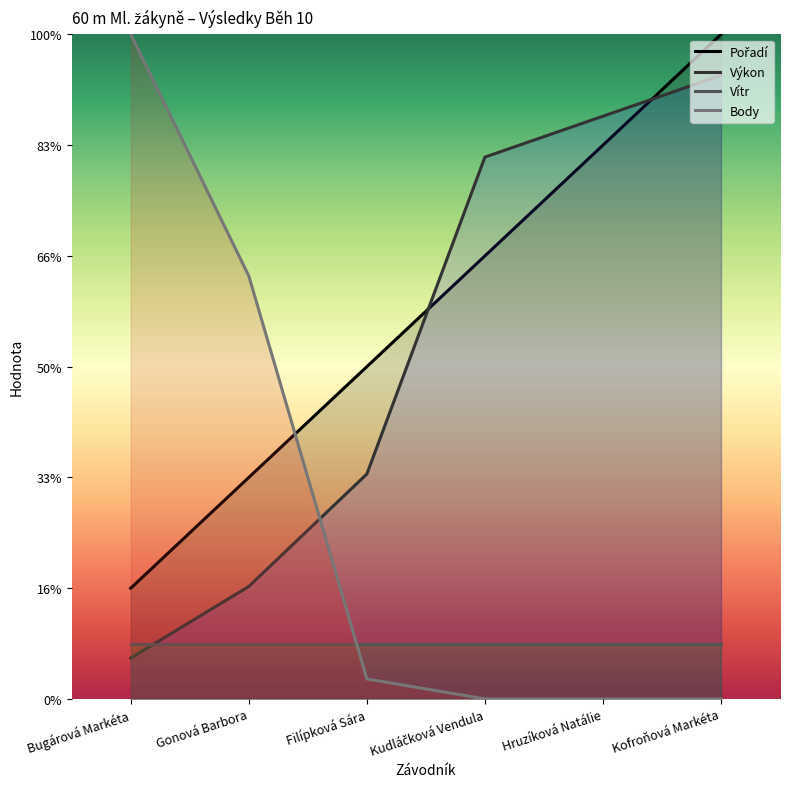

What is the minimum value for Pořadí?

2.0